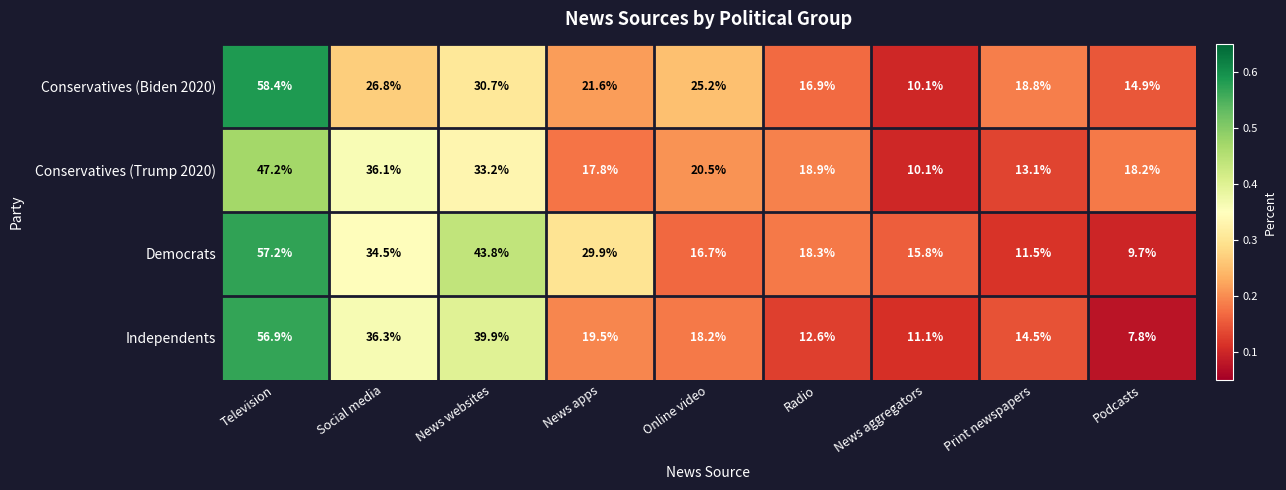

What is the difference between the maximum and minimum values in the Democrats series?

47.5